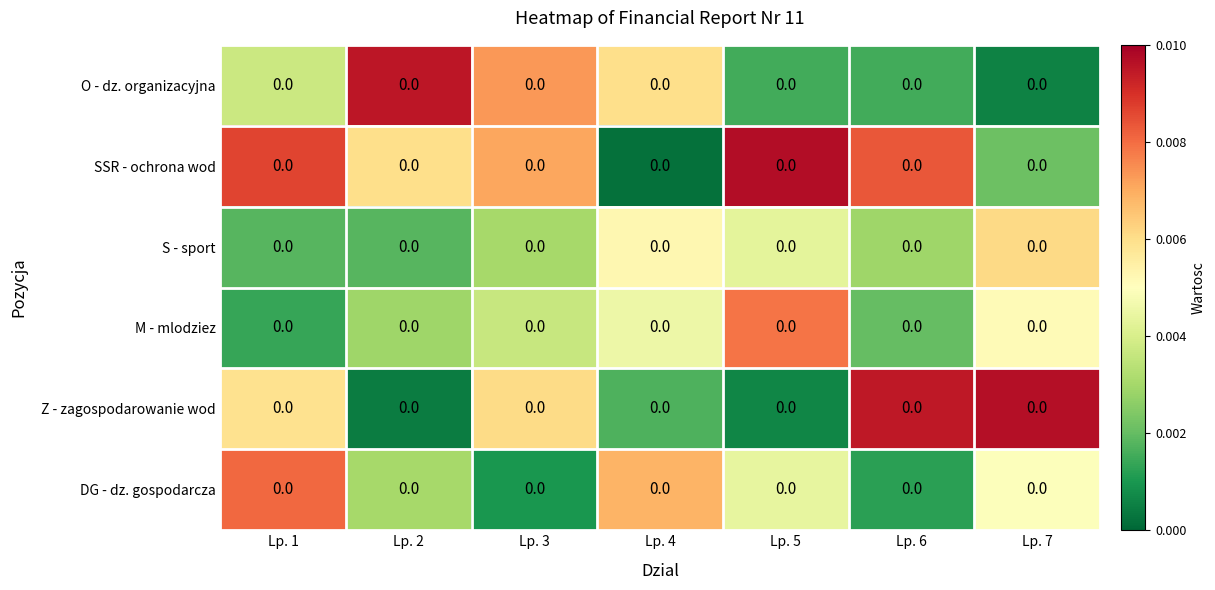

Reading right to left, list all the values displayed in this chart.

O - dz. organizacyjna: Lp. 7=0.0	Lp. 6=0.0	Lp. 5=0.0	Lp. 4=0.0	Lp. 3=0.0	Lp. 2=0.0	Lp. 1=0.0
SSR - ochrona wod: Lp. 7=0.0	Lp. 6=0.0	Lp. 5=0.0	Lp. 4=0.0	Lp. 3=0.0	Lp. 2=0.0	Lp. 1=0.0
S - sport: Lp. 7=0.0	Lp. 6=0.0	Lp. 5=0.0	Lp. 4=0.0	Lp. 3=0.0	Lp. 2=0.0	Lp. 1=0.0
M - mlodziez: Lp. 7=0.0	Lp. 6=0.0	Lp. 5=0.0	Lp. 4=0.0	Lp. 3=0.0	Lp. 2=0.0	Lp. 1=0.0
Z - zagospodarowanie wod: Lp. 7=0.0	Lp. 6=0.0	Lp. 5=0.0	Lp. 4=0.0	Lp. 3=0.0	Lp. 2=0.0	Lp. 1=0.0
DG - dz. gospodarcza: Lp. 7=0.0	Lp. 6=0.0	Lp. 5=0.0	Lp. 4=0.0	Lp. 3=0.0	Lp. 2=0.0	Lp. 1=0.0